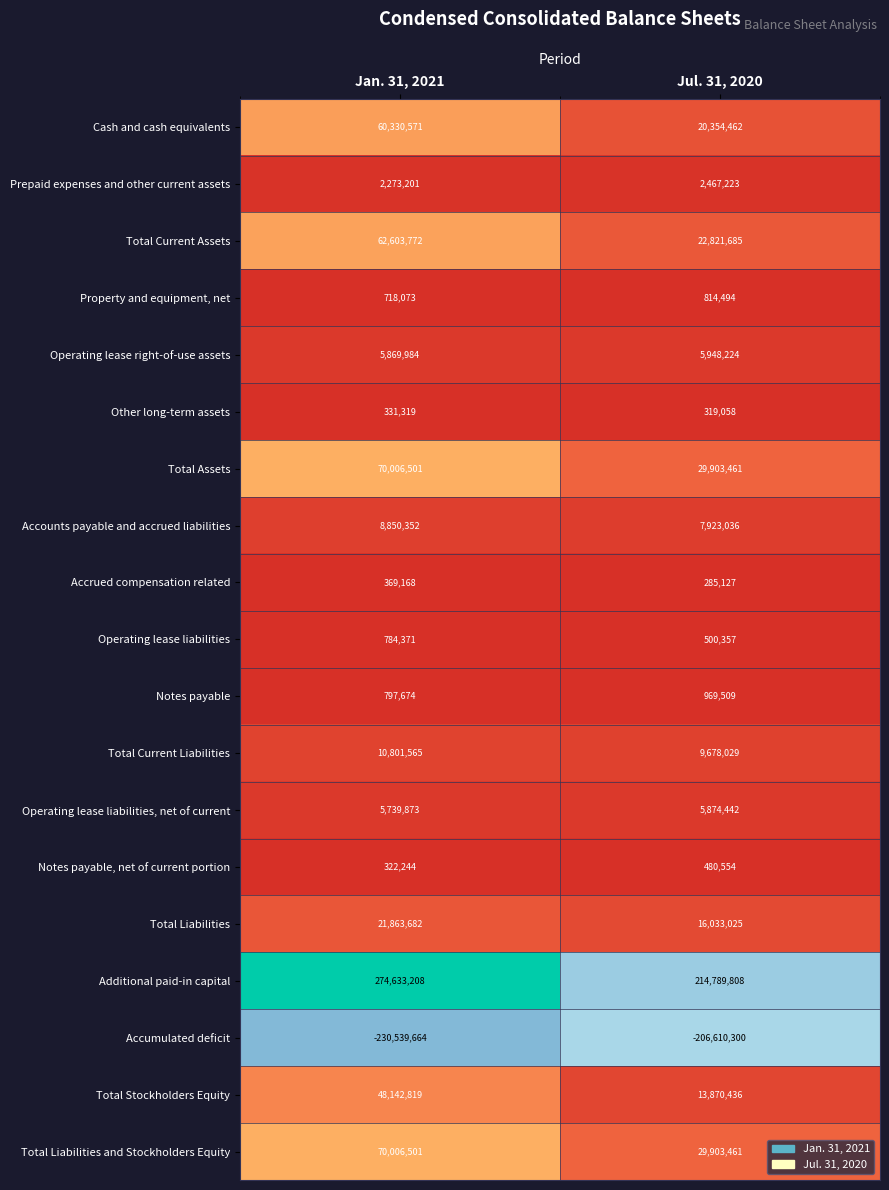

What is the spread (max minus min) of values at Jan. 31, 2021?

505172872